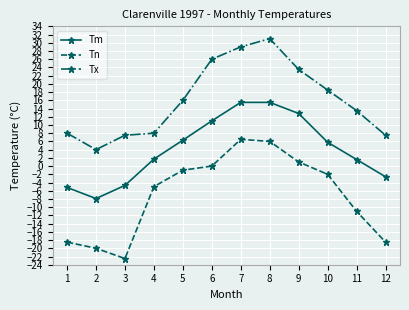

At which category is the sum across all series the highest?

8